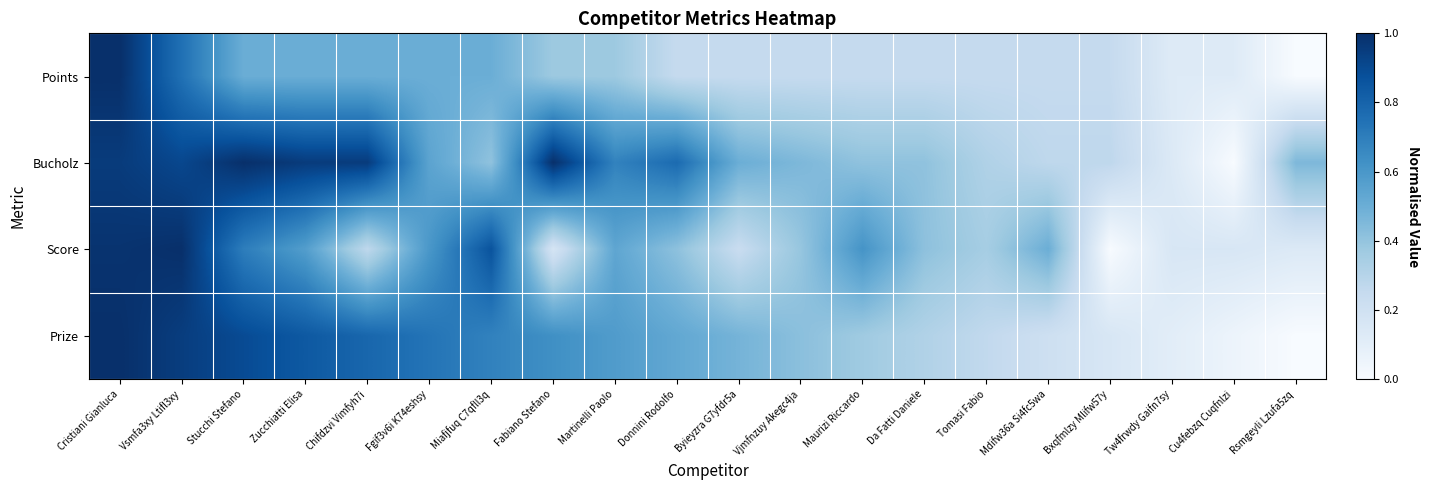

At how many categories does at least one series exceed 0?

20